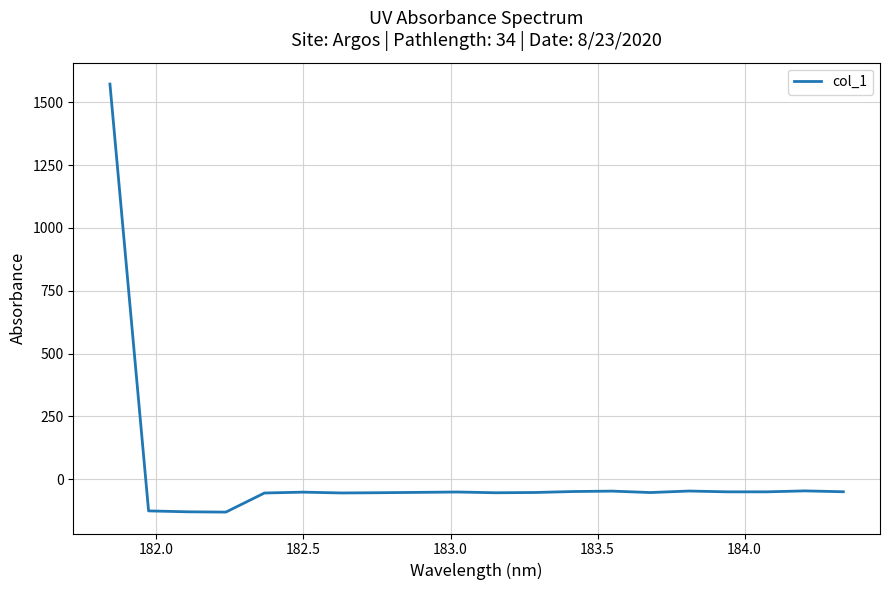

What is the maximum value shown in the chart?

1572.6